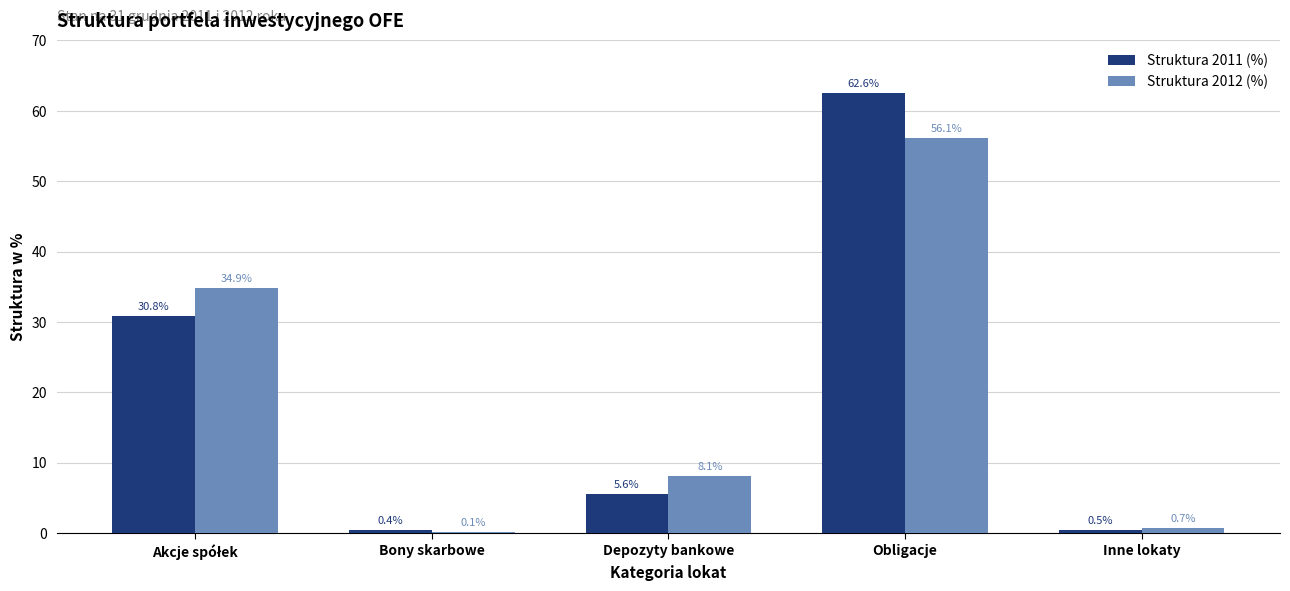

At which category is the sum across all series the highest?

Obligacje